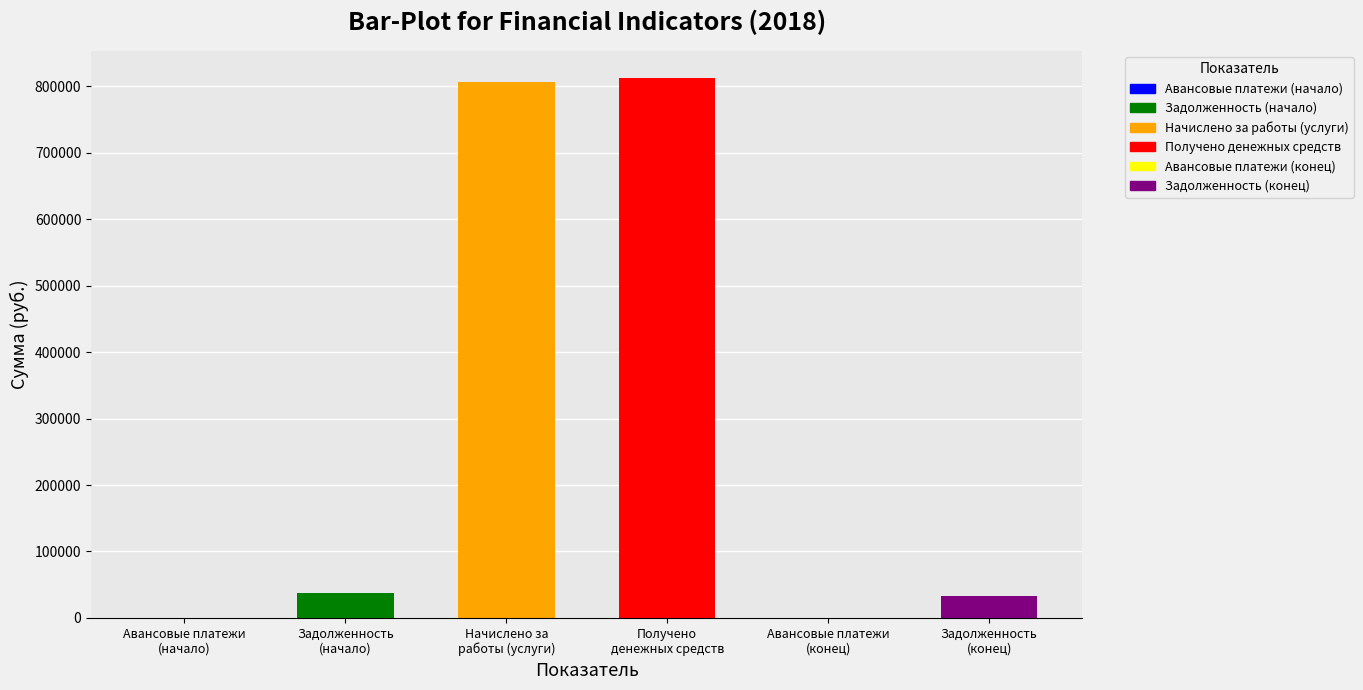

True or false: the data shows 143.1 at Авансовые платежи
(начало).

False